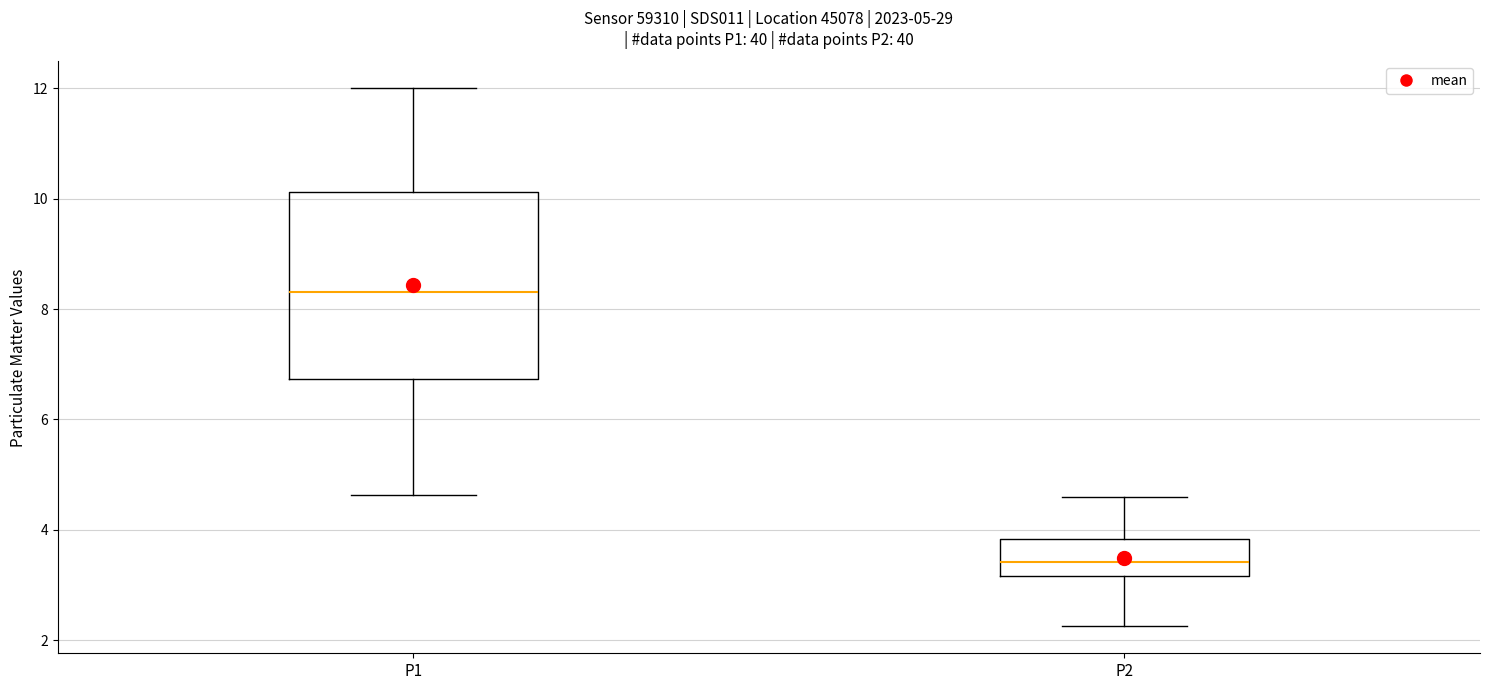

Comparing the boxes themselves (not the whiskers), which one is the tallest?

P1